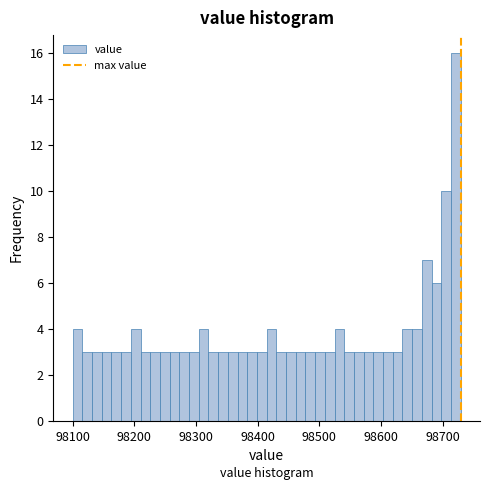

Read against the x-axis, roughly where is the centre of the tallest bar?

98720